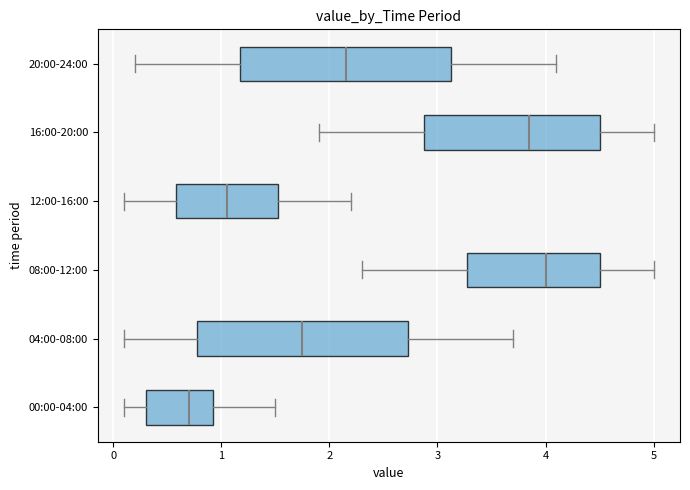

Reading bottom to top, transcribe this box plot: for each box, give where its median line is, the range the box spans, and where its two whiskers end, as read against the x-axis. The values are not printed on the chart, so give them approximately, as read against the axis.

00:00-04:00: median 0.7, box 0.3 to 0.9, whiskers 0.1 to 1.5
04:00-08:00: median 1.8, box 0.8 to 2.7, whiskers 0.1 to 3.7
08:00-12:00: median 4.0, box 3.3 to 4.5, whiskers 2.3 to 5.0
12:00-16:00: median 1.1, box 0.6 to 1.5, whiskers 0.1 to 2.2
16:00-20:00: median 3.9, box 2.9 to 4.5, whiskers 1.9 to 5.0
20:00-24:00: median 2.2, box 1.2 to 3.1, whiskers 0.2 to 4.1